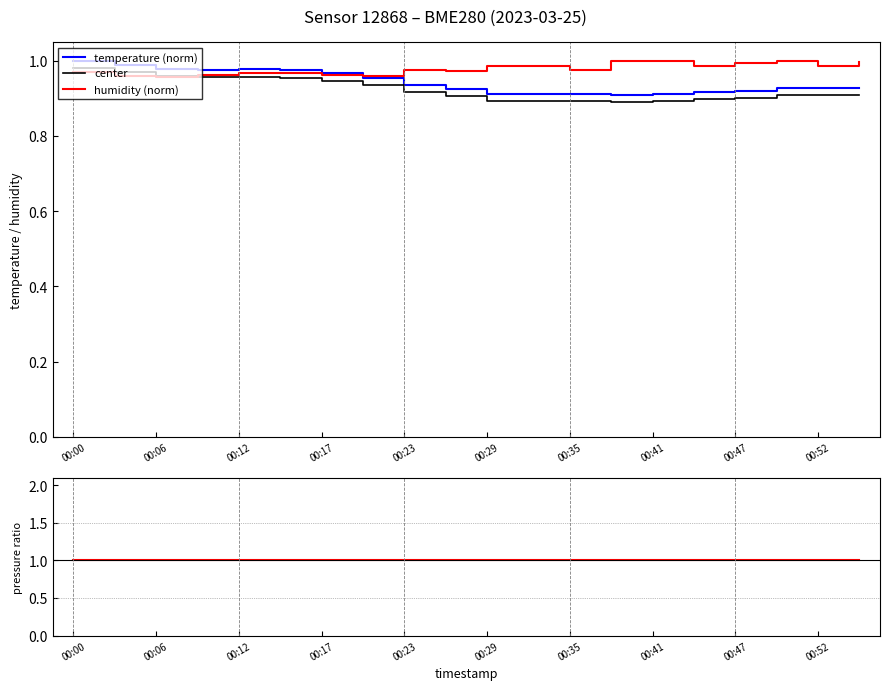

What is the difference between the maximum and minimum values in the temperature (norm) series?

0.1